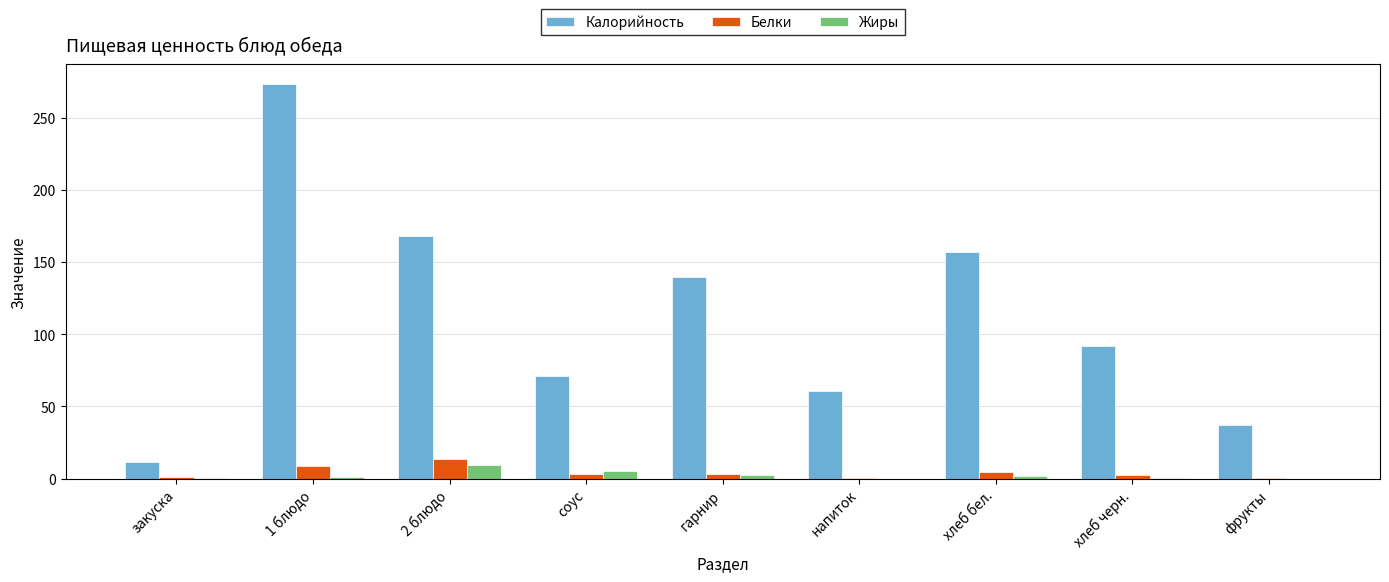

True or false: Белки has a value of 3.3 at соус.

True